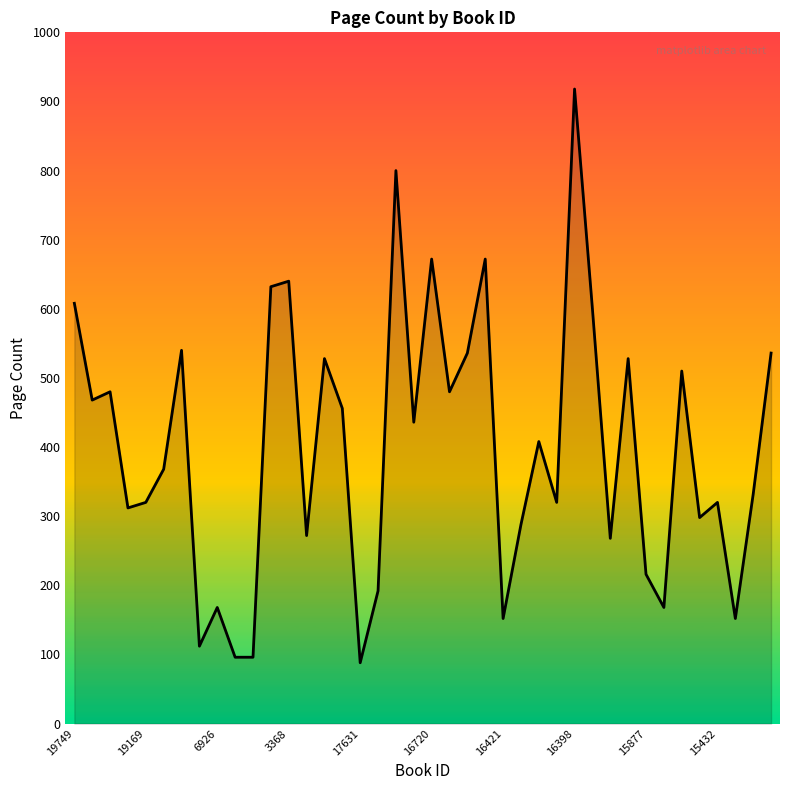

What is the smallest value displayed?

88